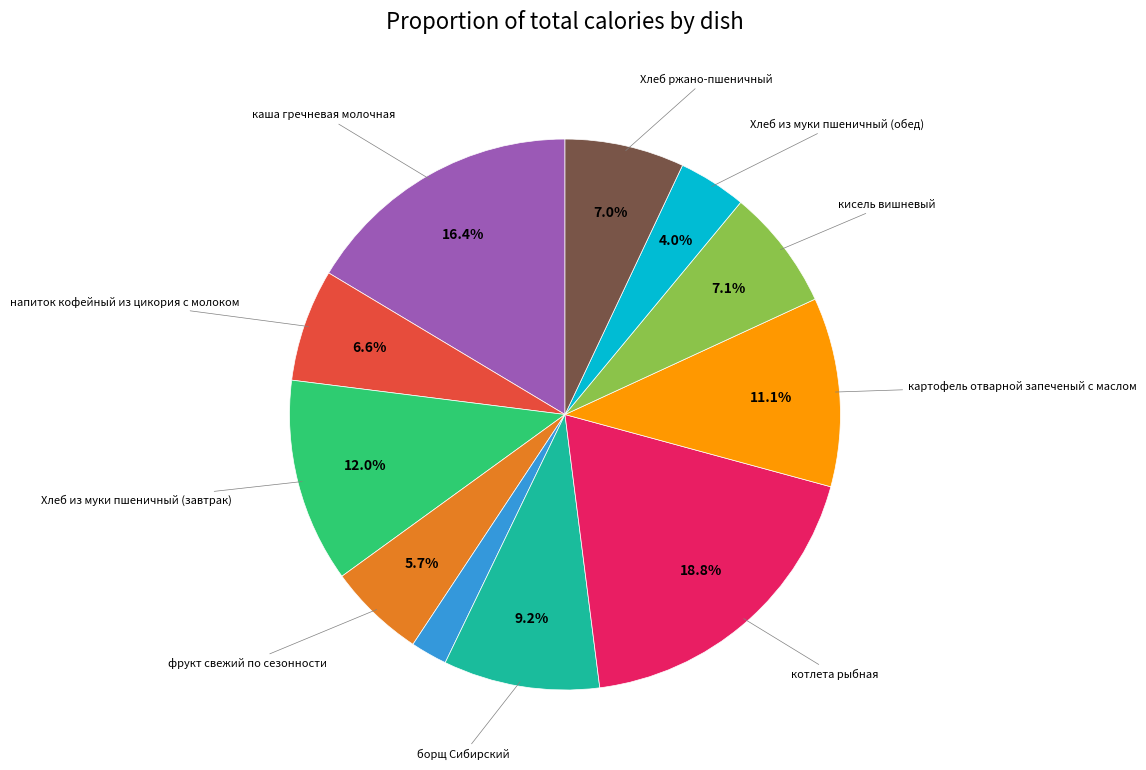

Is there a majority slice in this chart?

No